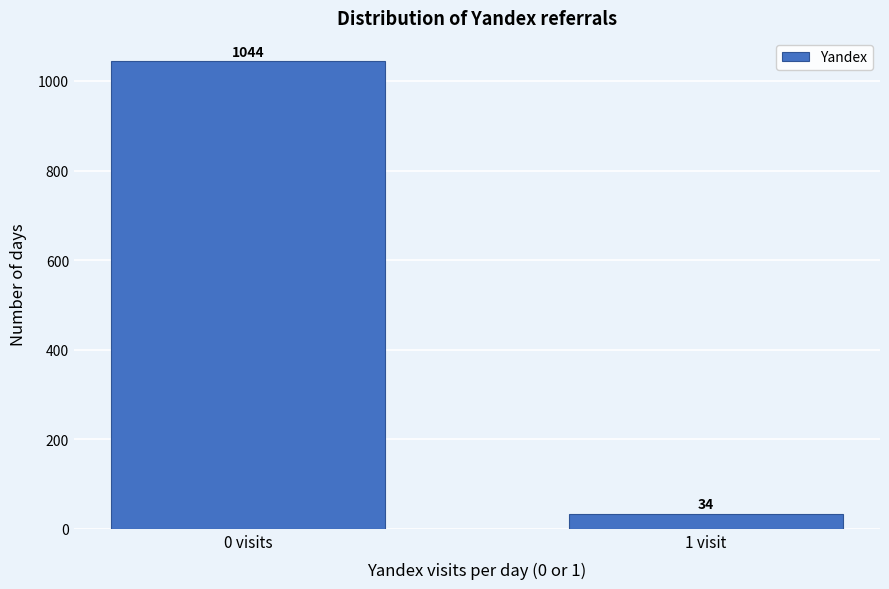

Reading right to left, extract all data points from this chart.

1 visit=34	0 visits=1044